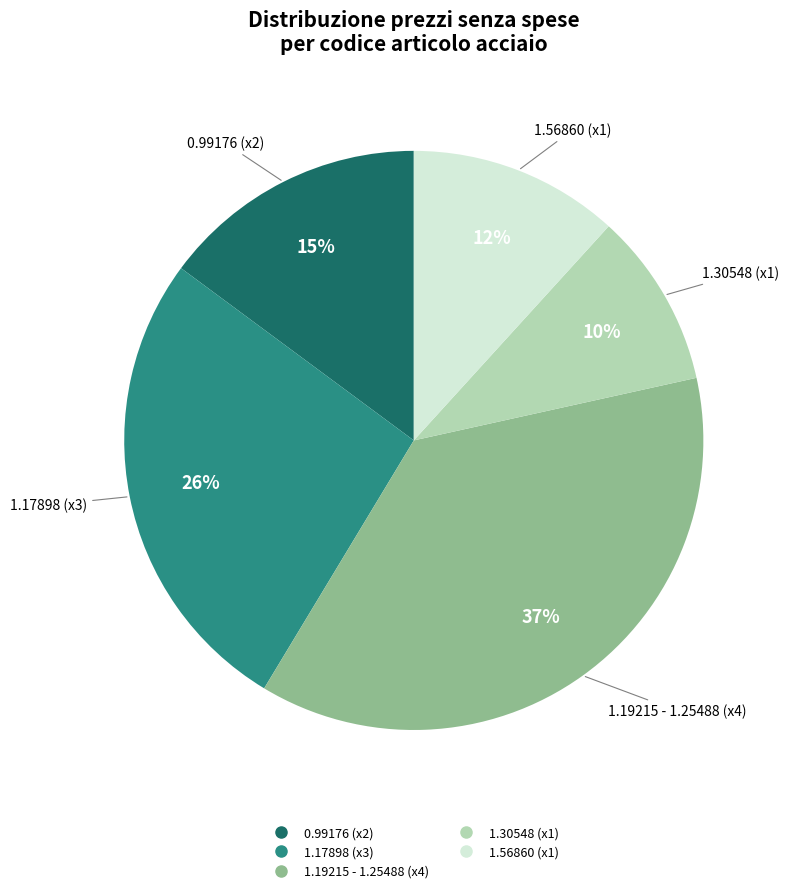

To the nearest percent, what is the average slice percentage?

20%